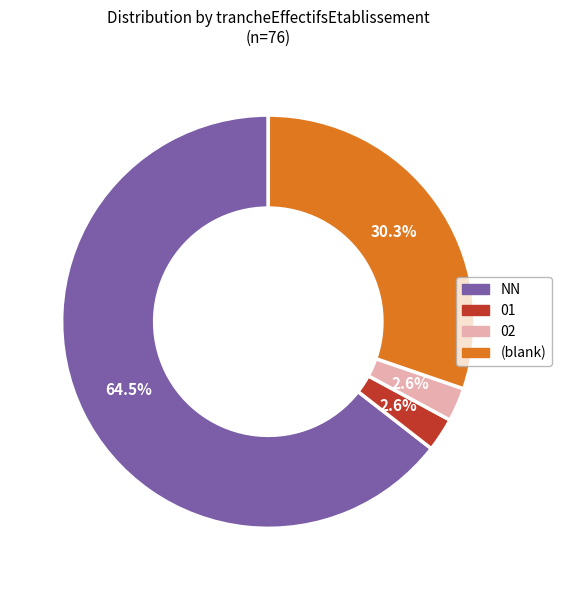

Is the sum of 02 and NN greater than half?

Yes